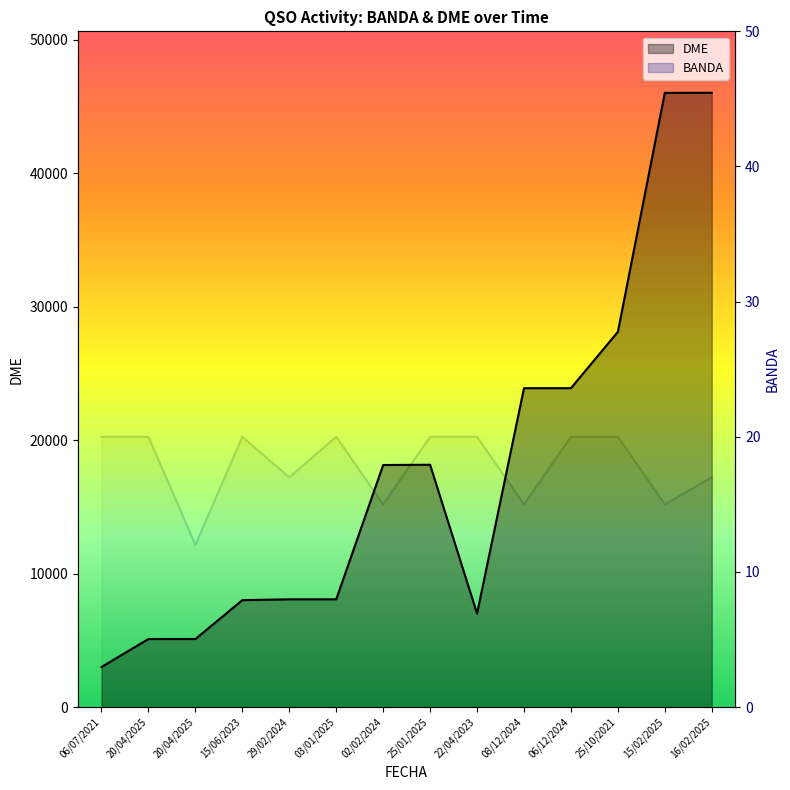

What is the sum of all DME values?

248736